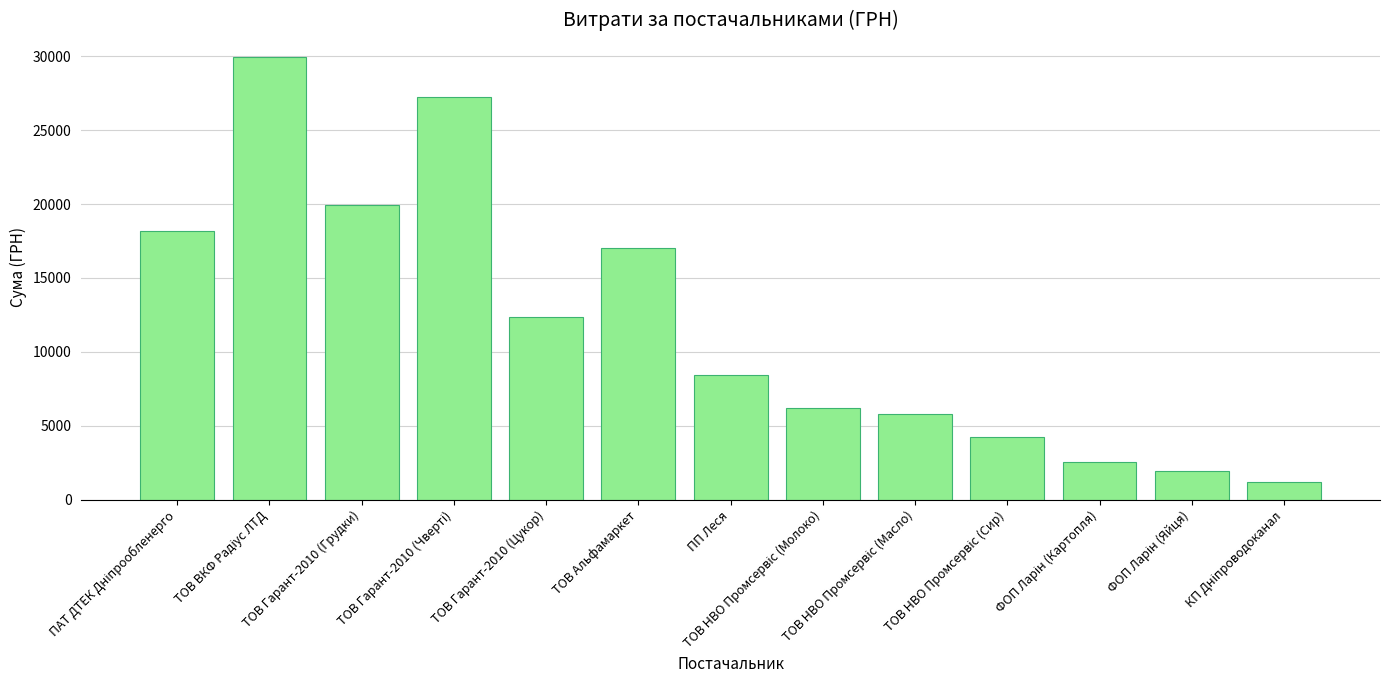

True or false: the data shows 11711.4 at ПП Леся.

False